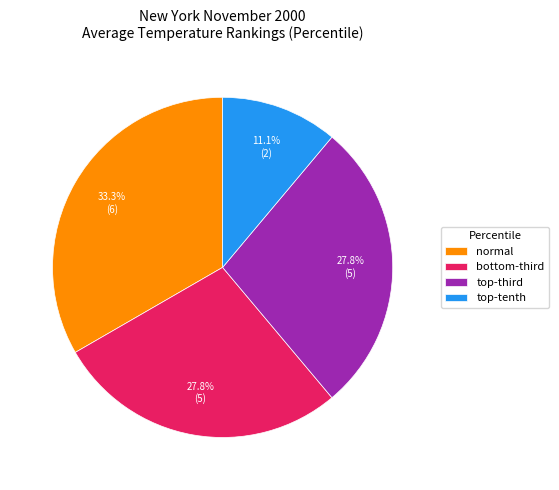

How many segments does this pie chart have?

4